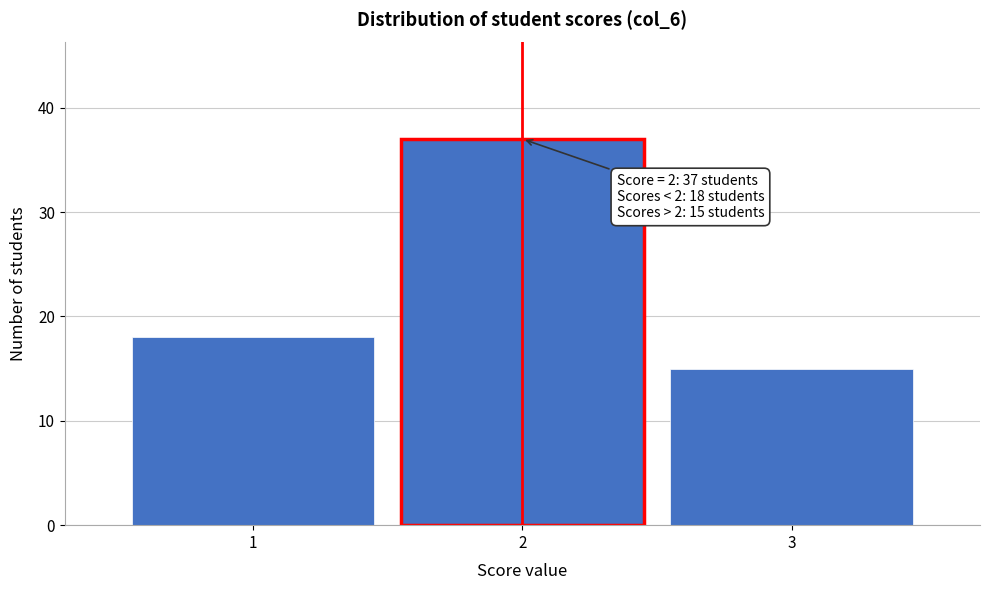

Which range on the x-axis has the tallest bar?

1.5 to 2.5